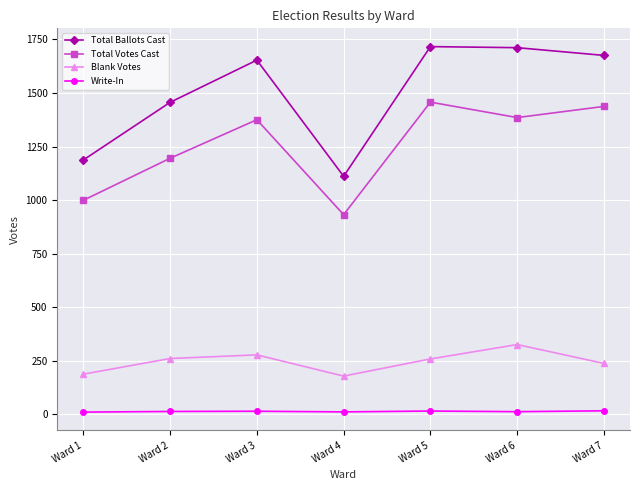

Where is the first local minimum for Total Ballots Cast?

Ward 4